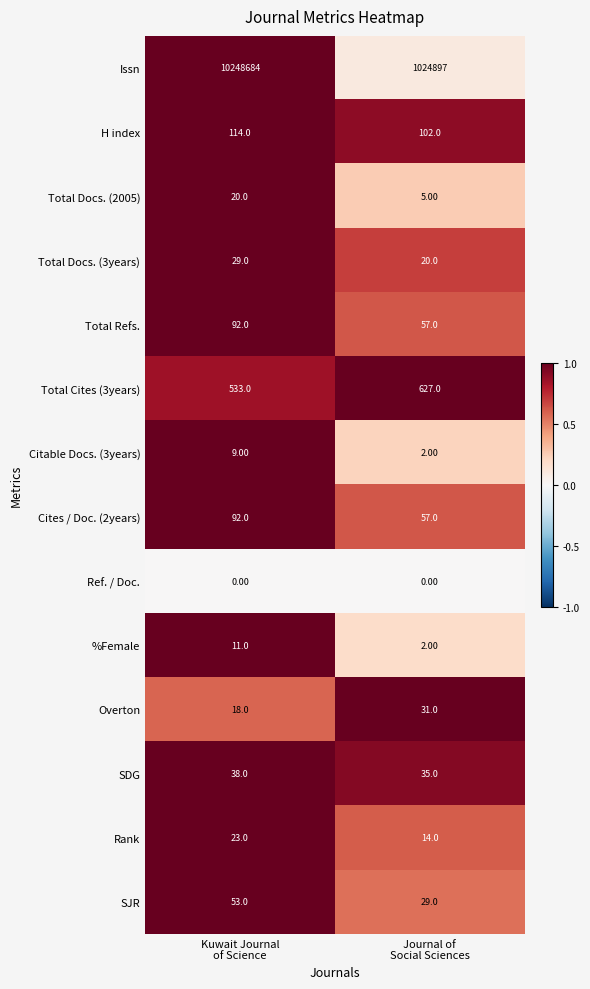

Which series has the largest total across all categories?

Issn